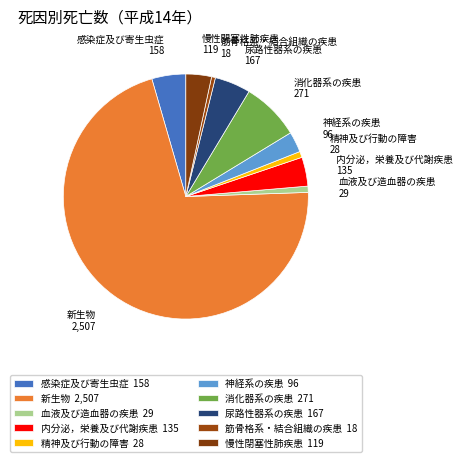

Is there any slice that represents more than half of the pie?

Yes